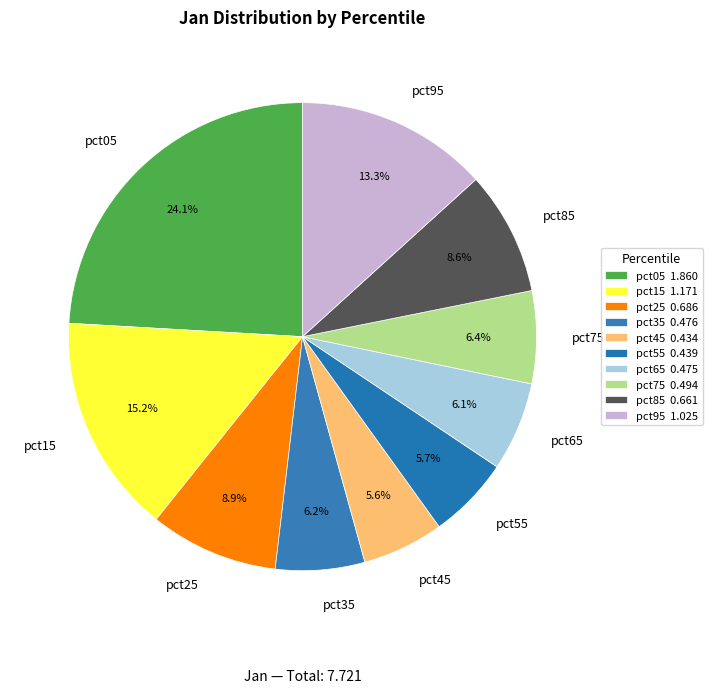

Which has a higher value, pct25 or pct75?

pct25